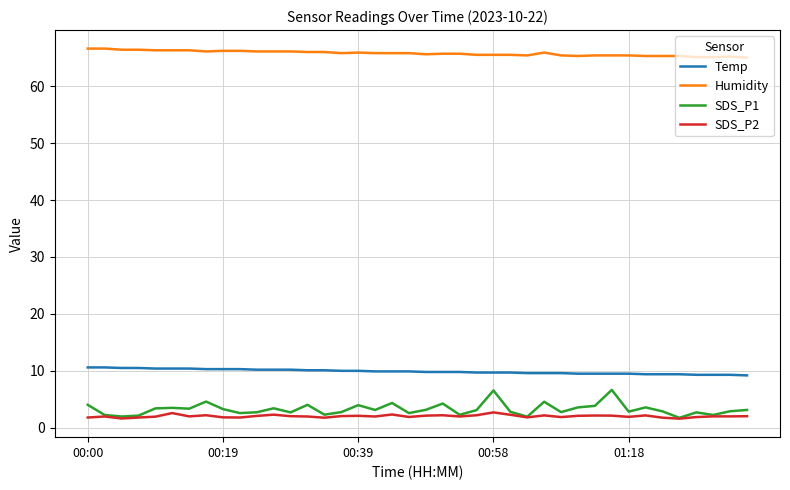

List the series in order of their peak value, highest first.

Humidity, Temp, SDS_P1, SDS_P2